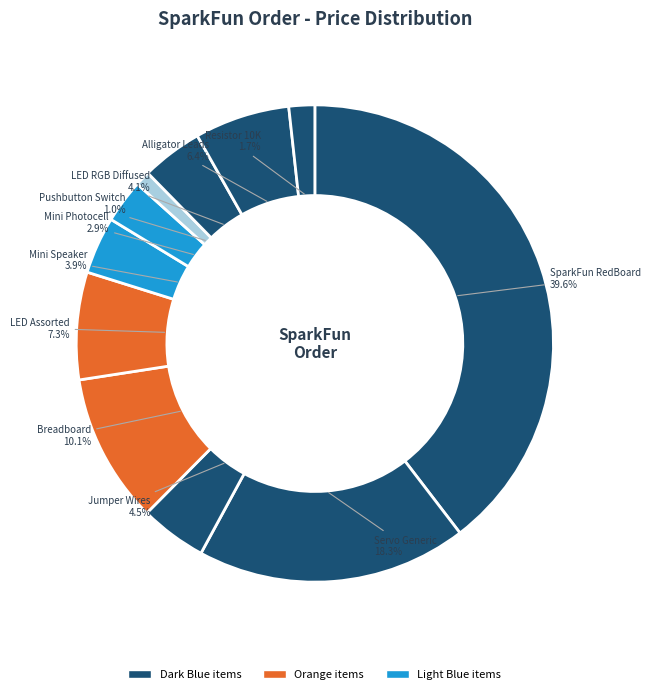

How many slices are in this pie chart?

11